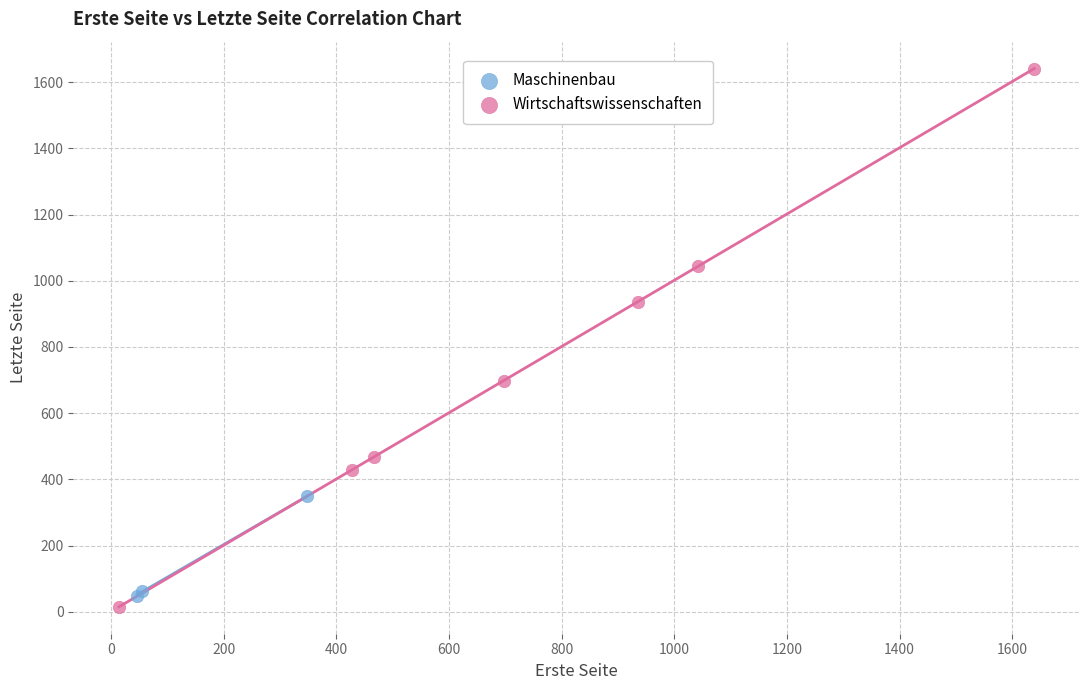

Which series contains the highest Y value?

Wirtschaftswissenschaften